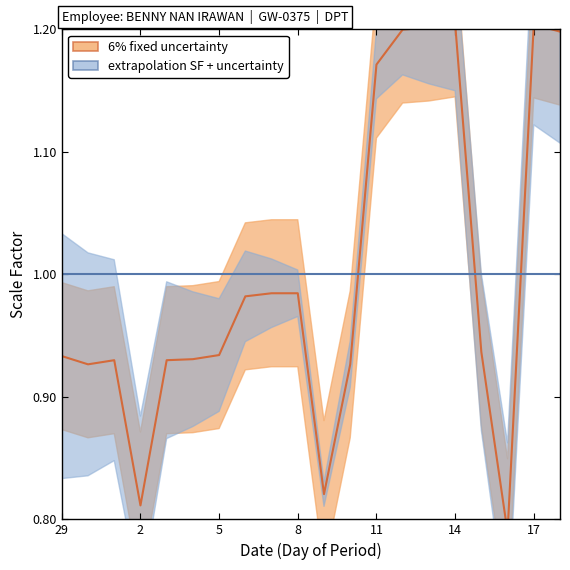

Count the number of categories in the chart.

20